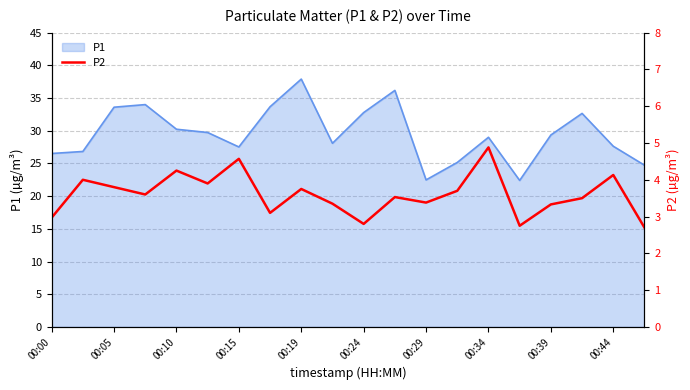

What is the lowest value of the P1 series?

22.4